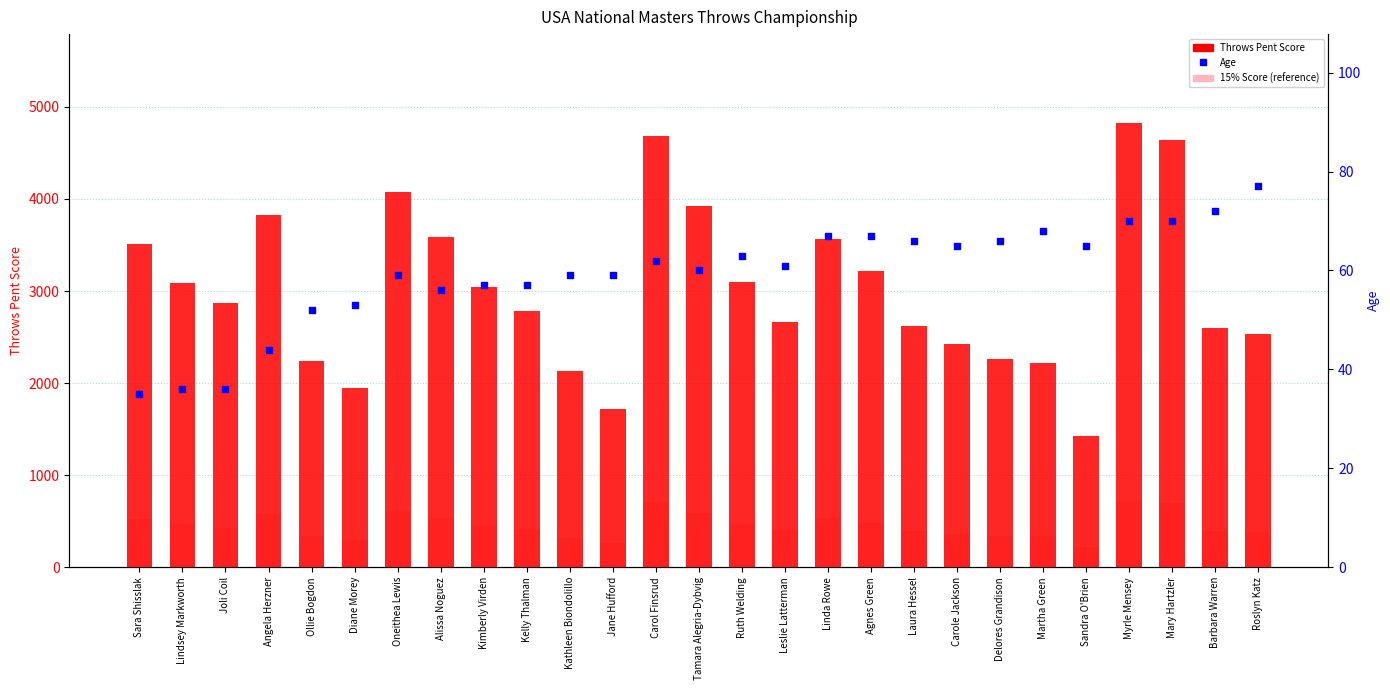

Which series contains the highest Y value?

Throws Pent Score